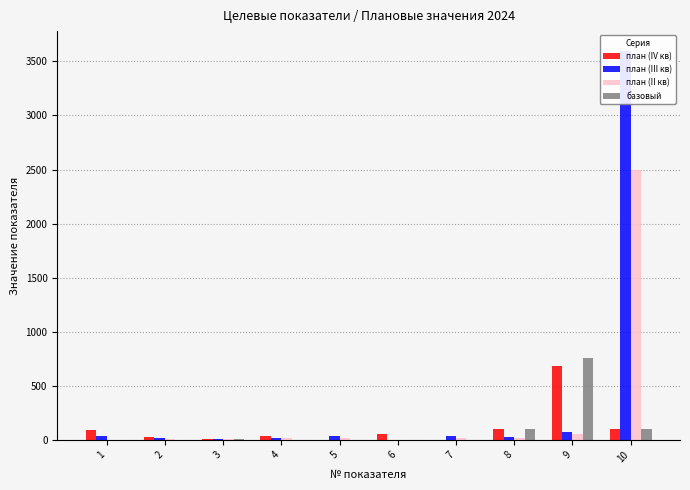

Is it true that план (II кв) equals 15.0 at 5?

True